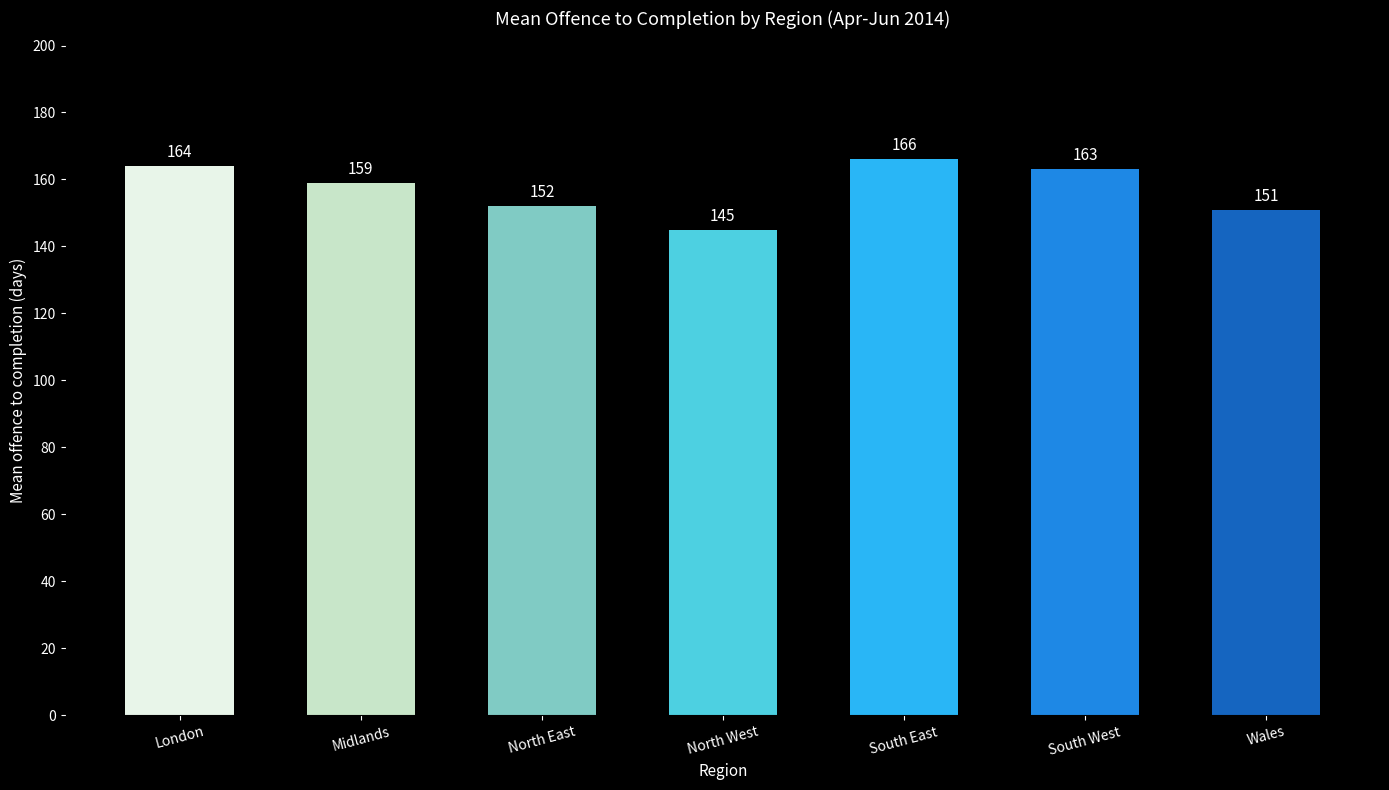

Does the chart contain stacked bars?

No